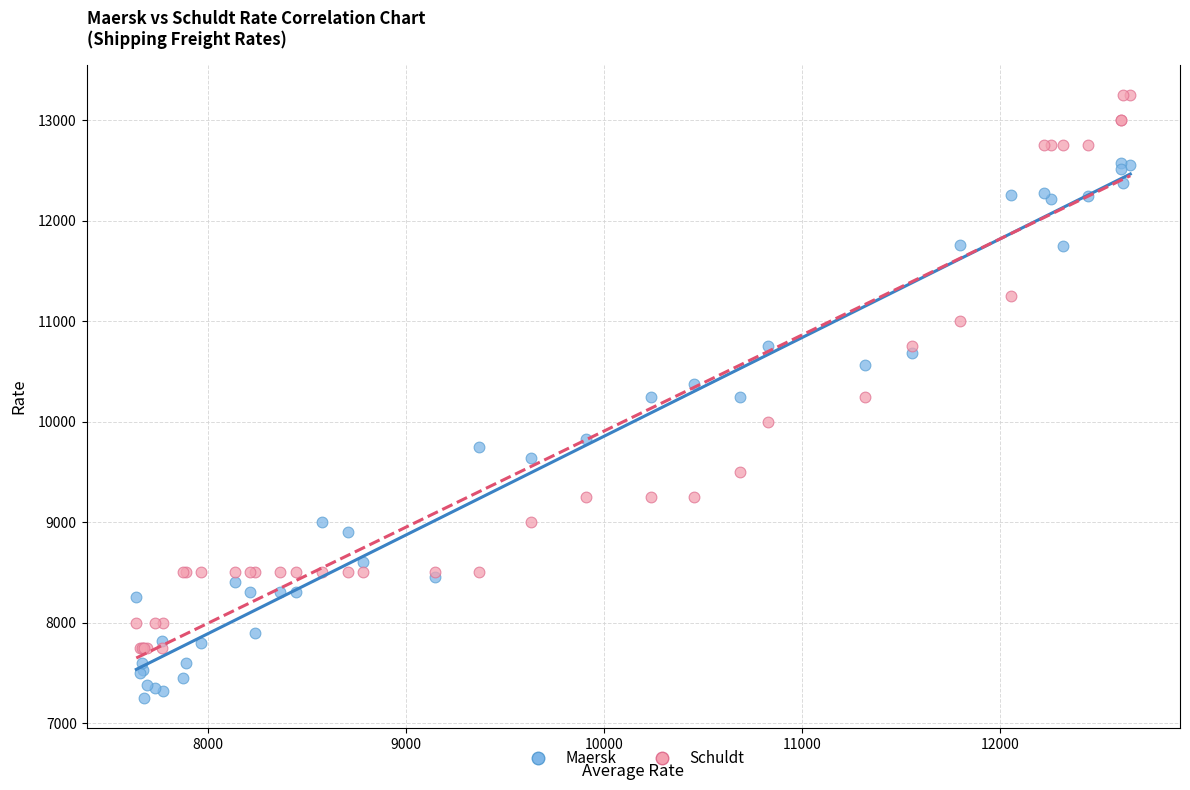

Which series reaches the minimum Y coordinate?

Maersk